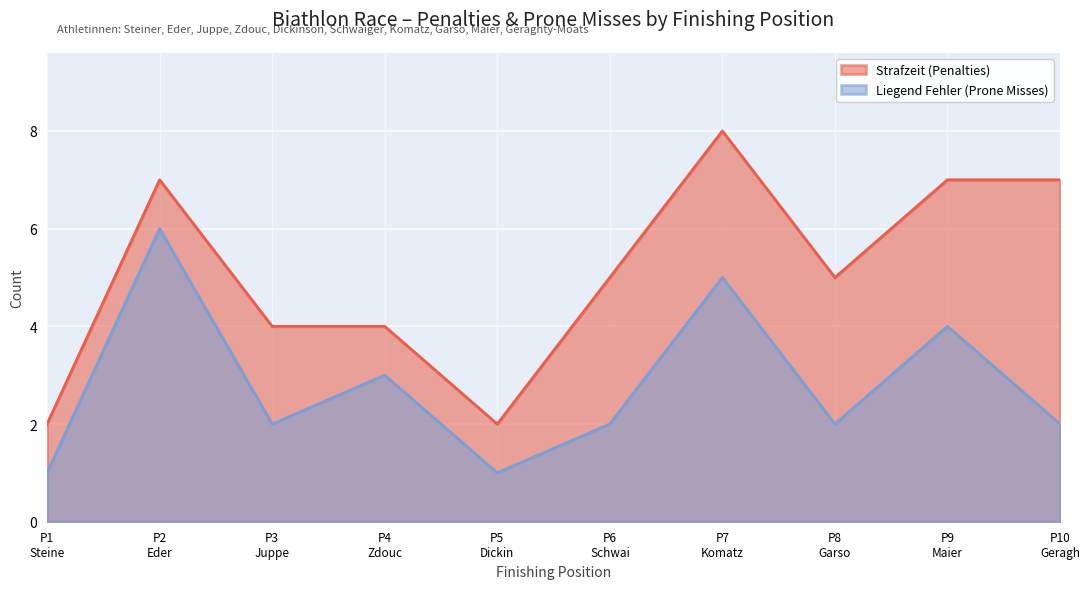

Reading left to right, transcribe all the data shown in this chart.

Strafzeit (Penalties): P1
Steine=2	P2
Eder=7	P3
Juppe=4	P4
Zdouc=4	P5
Dickin=2	P6
Schwai=5	P7
Komatz=8	P8
Garso=5	P9
Maier=7	P10
Geragh=7
Liegend Fehler (Prone Misses): P1
Steine=1	P2
Eder=6	P3
Juppe=2	P4
Zdouc=3	P5
Dickin=1	P6
Schwai=2	P7
Komatz=5	P8
Garso=2	P9
Maier=4	P10
Geragh=2